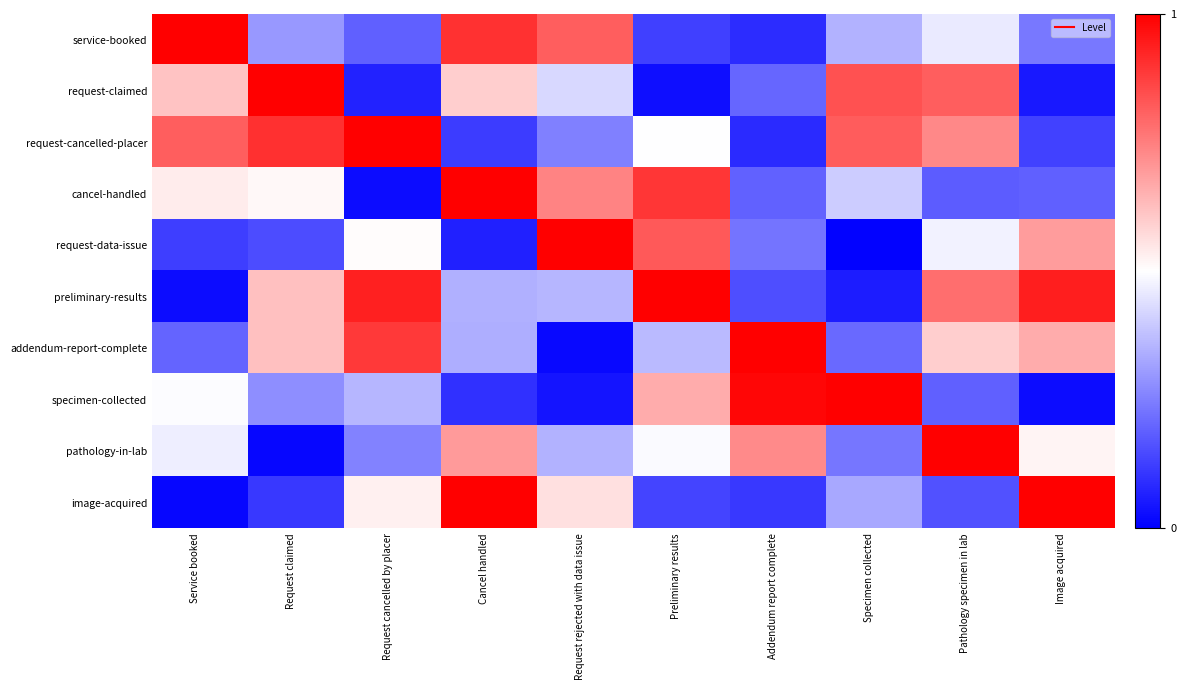

Rank the series by their maximum value, from highest to lowest.

service-booked, request-claimed, request-cancelled-placer, cancel-handled, request-data-issue, preliminary-results, addendum-report-complete, specimen-collected, pathology-in-lab, image-acquired